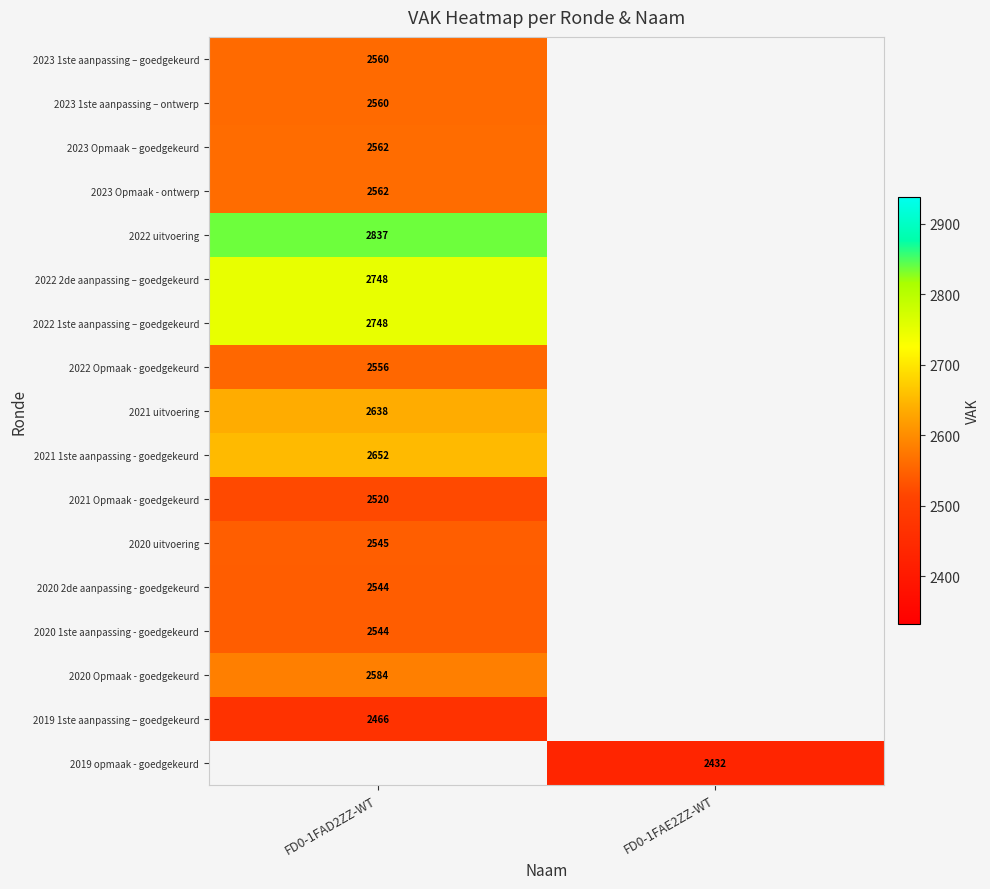

Is the value of 2023 Opmaak - ontwerp at FD0-1FAD2ZZ-WT greater than the value of 2022 1ste aanpassing – goedgekeurd at FD0-1FAD2ZZ-WT?

No